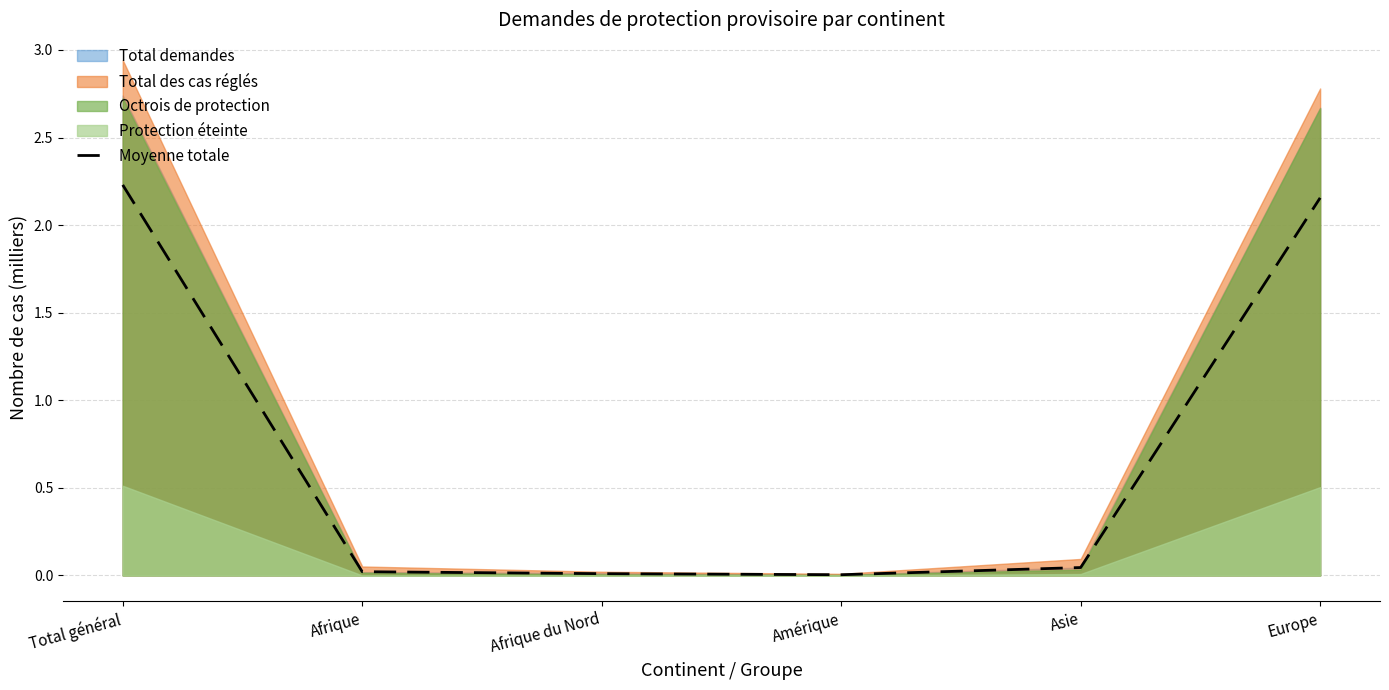

Read the value at Europe.

2.2